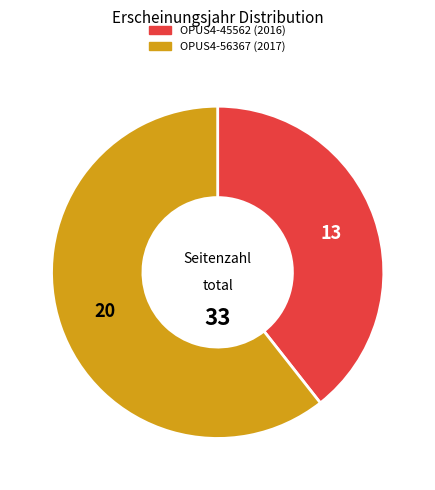

Do OPUS4-56367 and OPUS4-45562 together represent more than half of the pie?

Yes